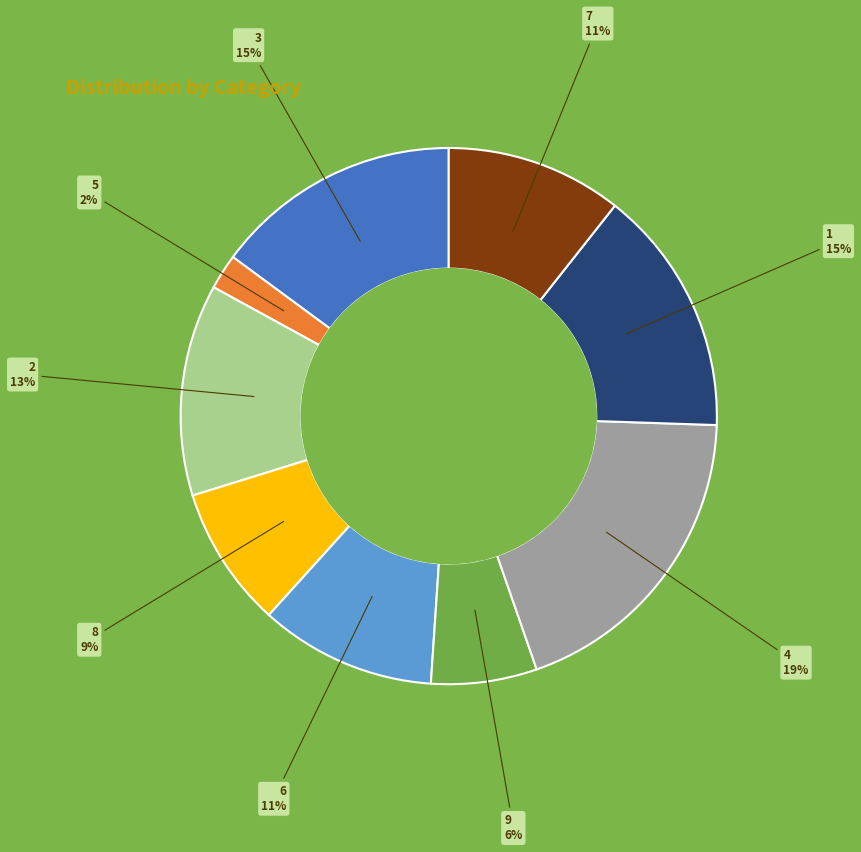

Which has a higher value, 9 or 4?

4